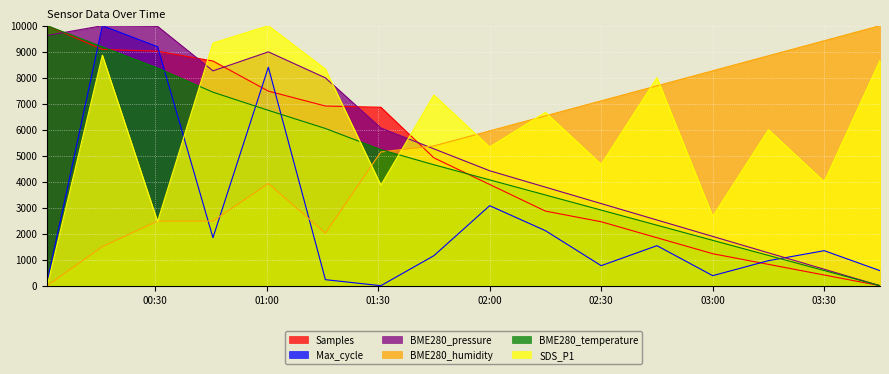

Reading left to right, list all the values displayed in this chart.

Samples: 10000.0	9088.3	9018.6	8641.7	7484.1	6910.5	6863.3	4917.0	3892.6	2868.3	2458.5	1843.9	1229.3	819.5	409.8	0.0
BME280_pressure: 9625.3	10000.0	9974.7	8263.2	8993.7	7993.7	6065.3	5263.2	4421.1	3789.5	3157.9	2526.3	1894.7	1263.2	631.6	0.0
BME280_humidity: 0.0	1502.9	2485.5	2485.5	3930.6	2023.1	5144.5	5375.7	5953.8	6531.8	7109.8	7687.9	8265.9	8843.9	9422.0	10000.0
SDS_P1: 0.0	8866.7	2466.7	9333.3	10000.0	8333.3	3866.7	7333.3	5333.3	6666.7	4666.7	8000.0	2666.7	6000.0	4000.0	8666.7
Max_cycle: 153.8	10000.0	9192.3	1846.2	8403.8	230.8	0.0	1153.8	3076.9	2115.4	769.2	1538.5	384.6	961.5	1346.2	576.9
BME280_temperature: 10000.0	9186.0	8372.1	7441.9	6744.2	6046.5	5232.6	4651.2	4069.8	3488.4	2907.0	2325.6	1744.2	1162.8	581.4	0.0